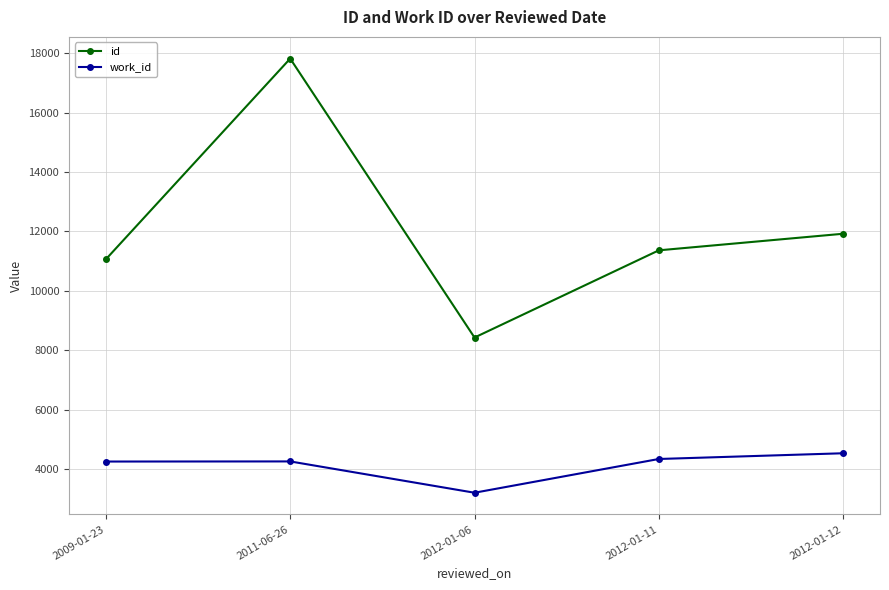

List the series in order of their overall mean, lowest first.

work_id, id